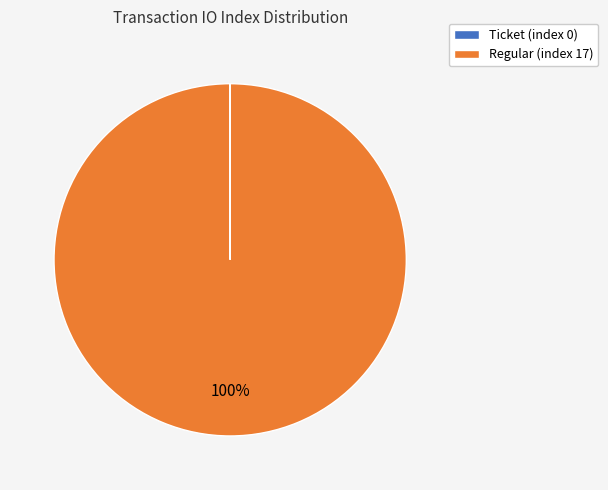

Which slice is the largest?

Regular (index 17)